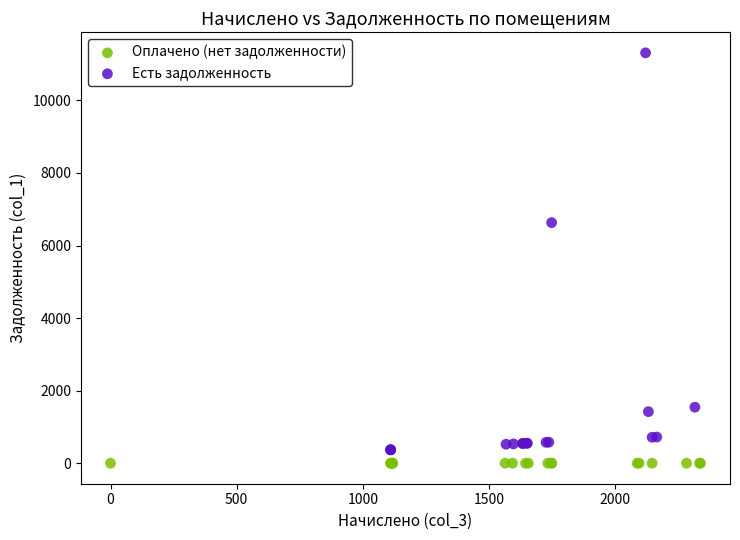

Which series contains the highest Y value?

Есть задолженность